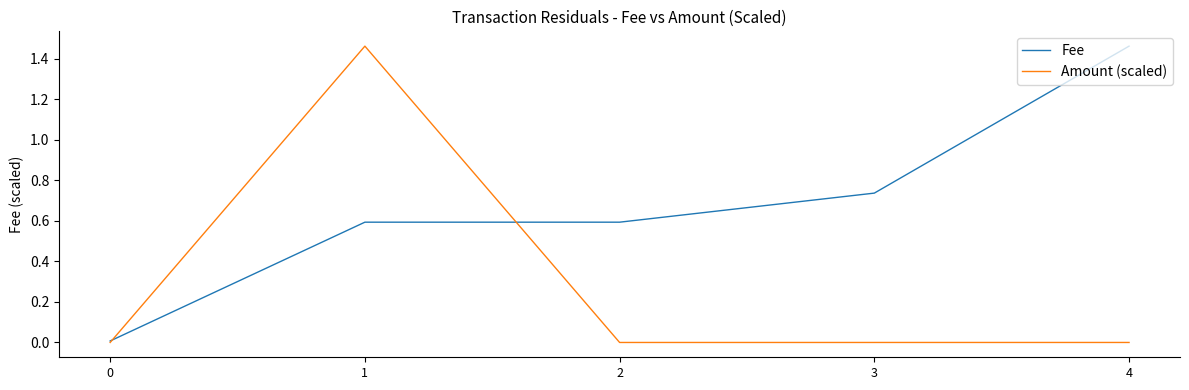

Is the value of Fee at 1 greater than the value of Amount (scaled) at 2?

Yes